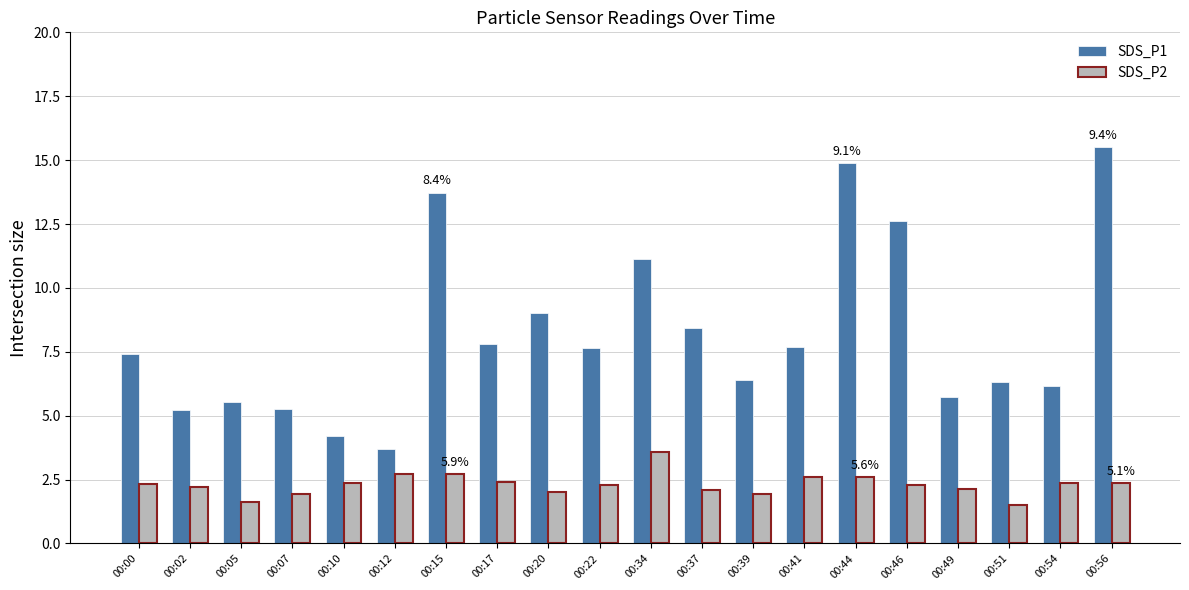

The SDS_P2 series shows 3.6 at 00:34. True or false?

True